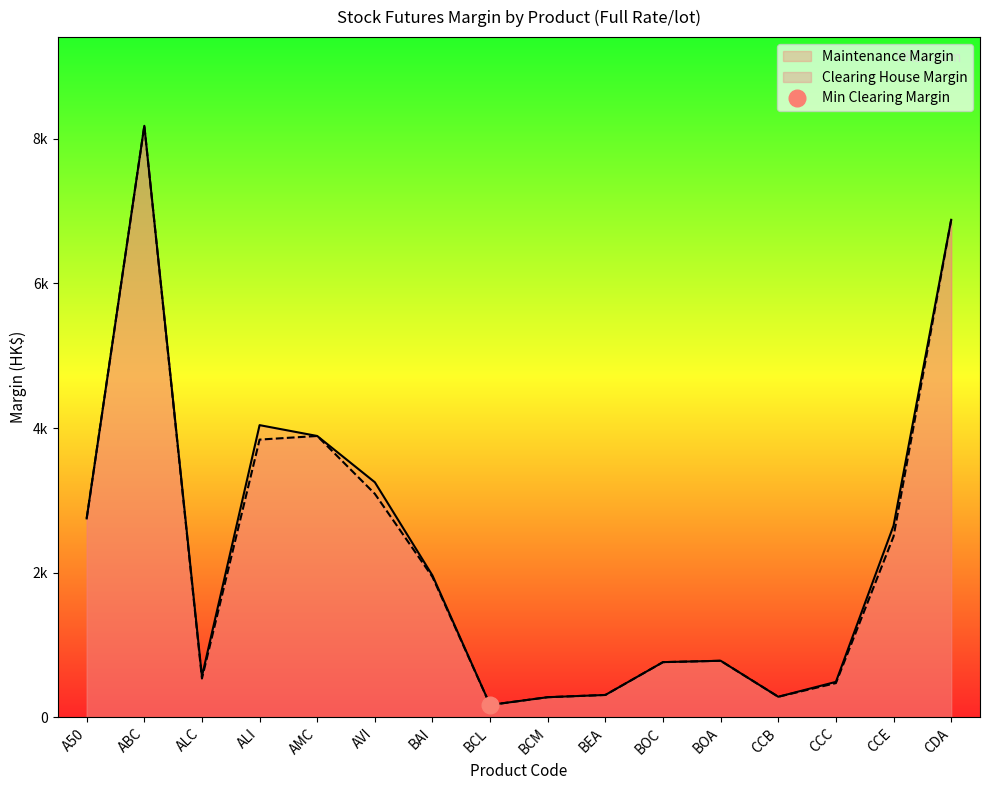

In Clearing House Margin, how many points are higher than both neighbors (excluding endpoints)?

3